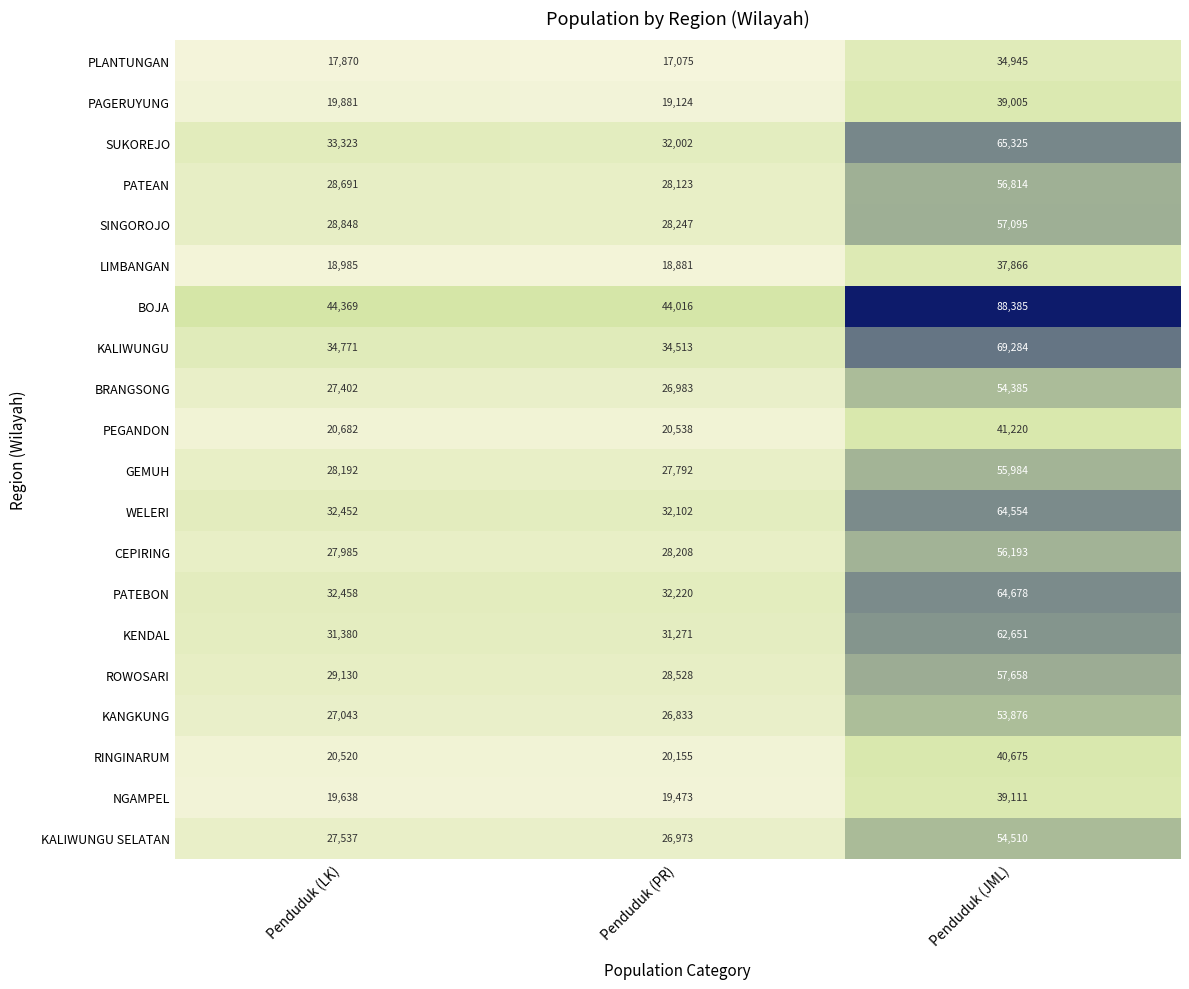

Which series has the largest range (max minus min)?

BOJA